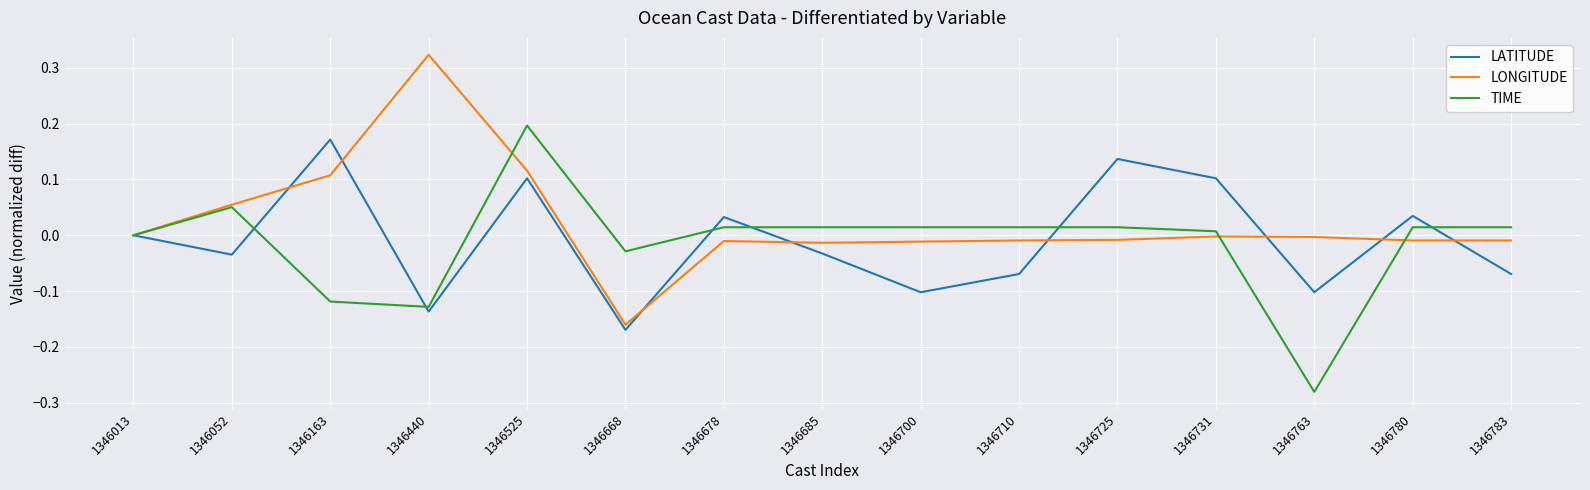

Is this an area chart (filled region under the line)?

No